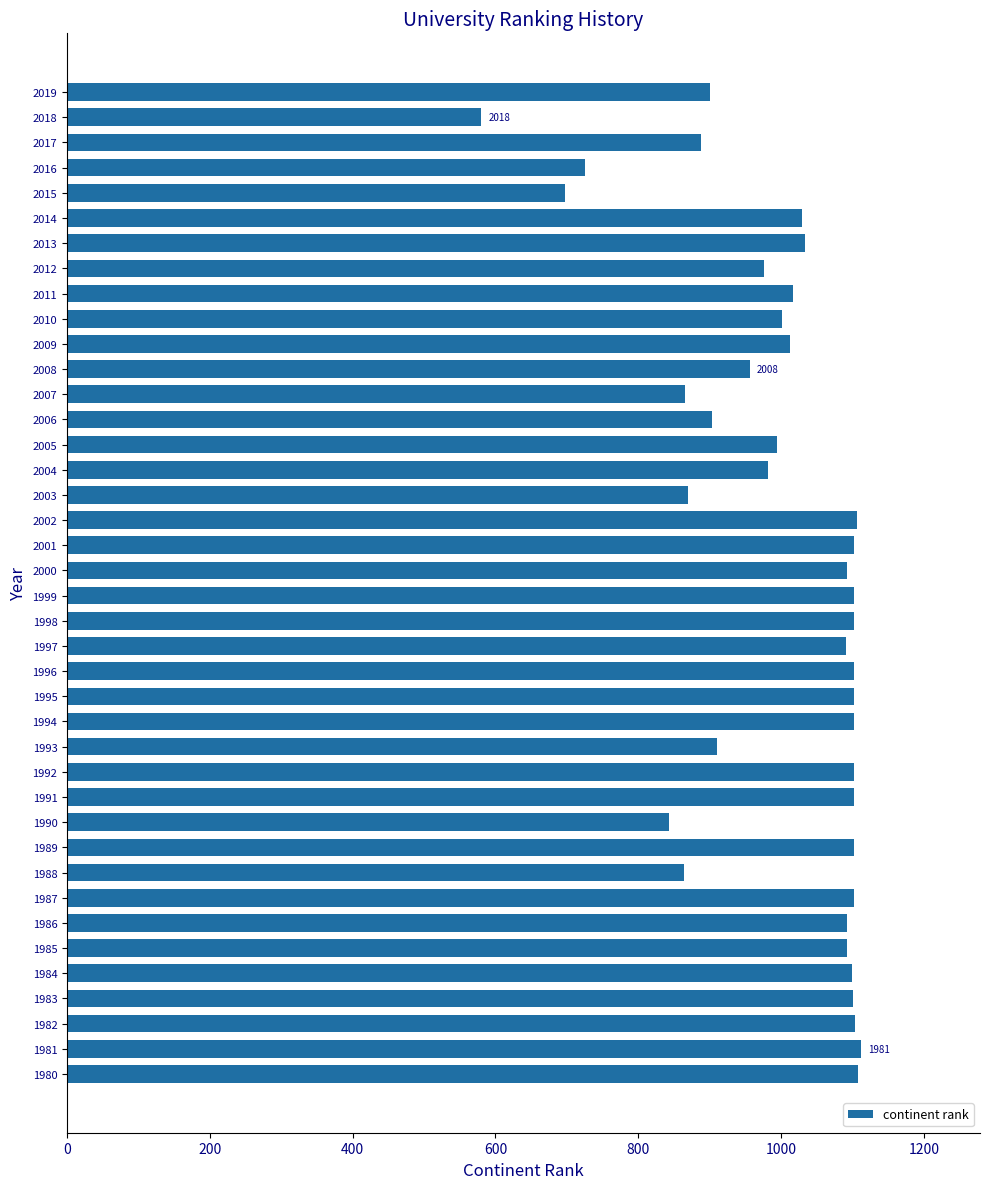

The chart shows a value of 1872 at 1982. True or false?

False